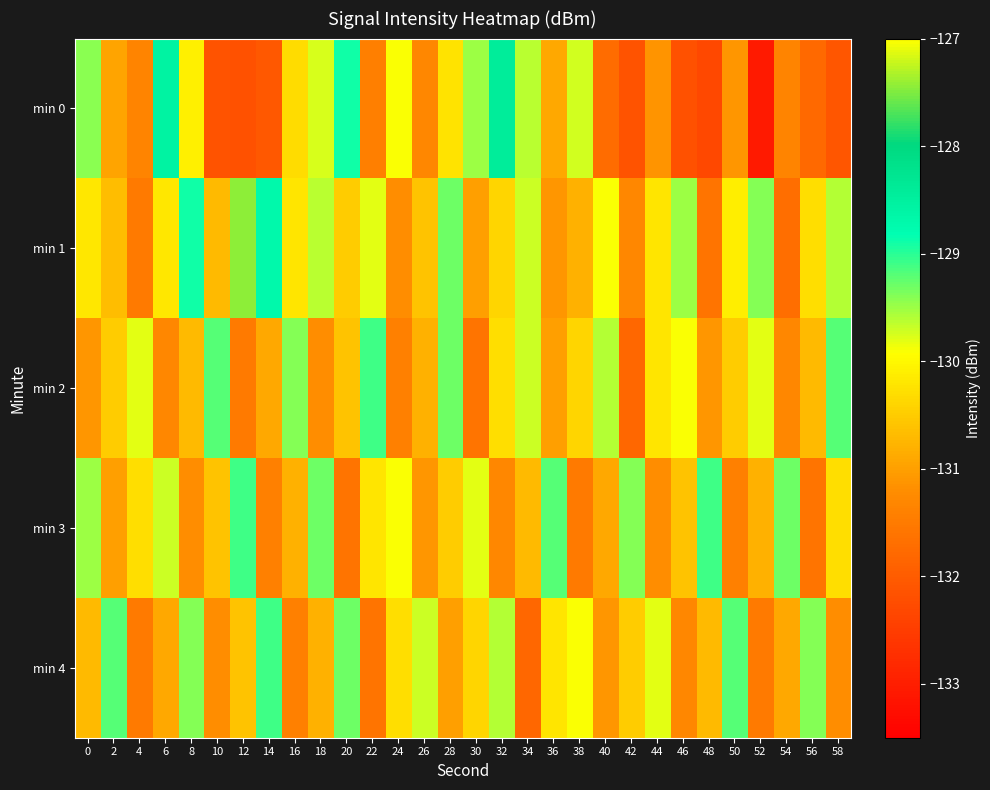

At which category does the chart reach its peak across all series?

12